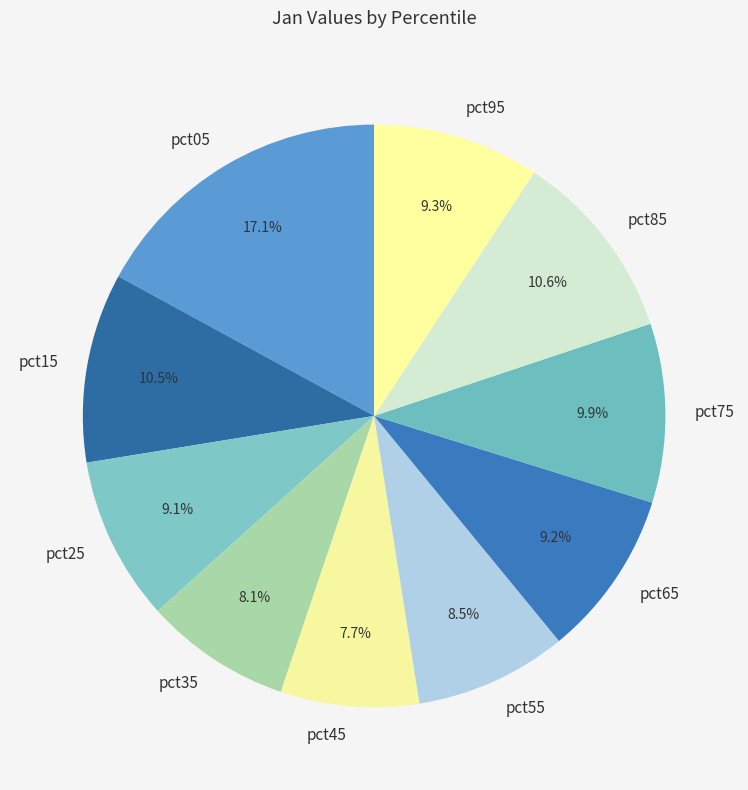

The pct75 slice represents 5% of the pie. True or false?

False